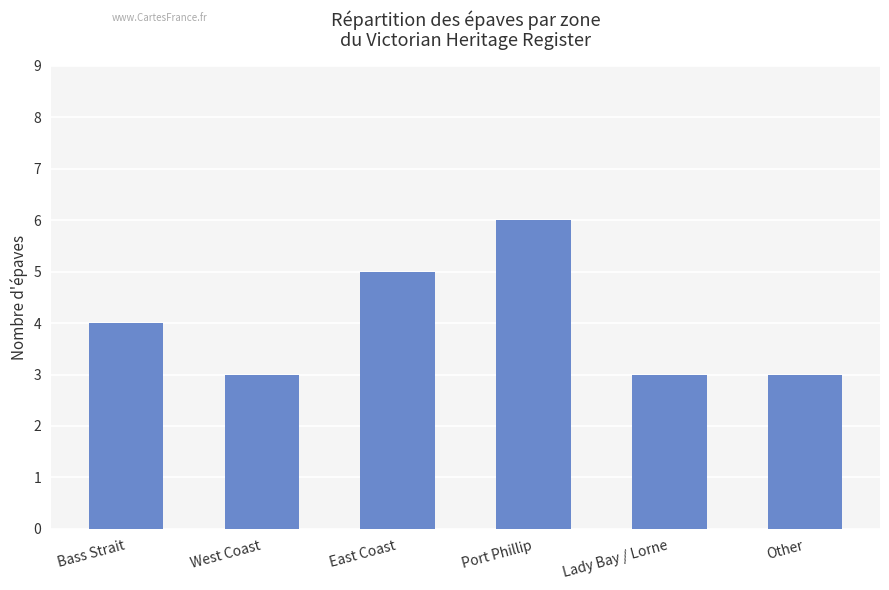

What is the sum of the values at East Coast and Port Phillip?

11